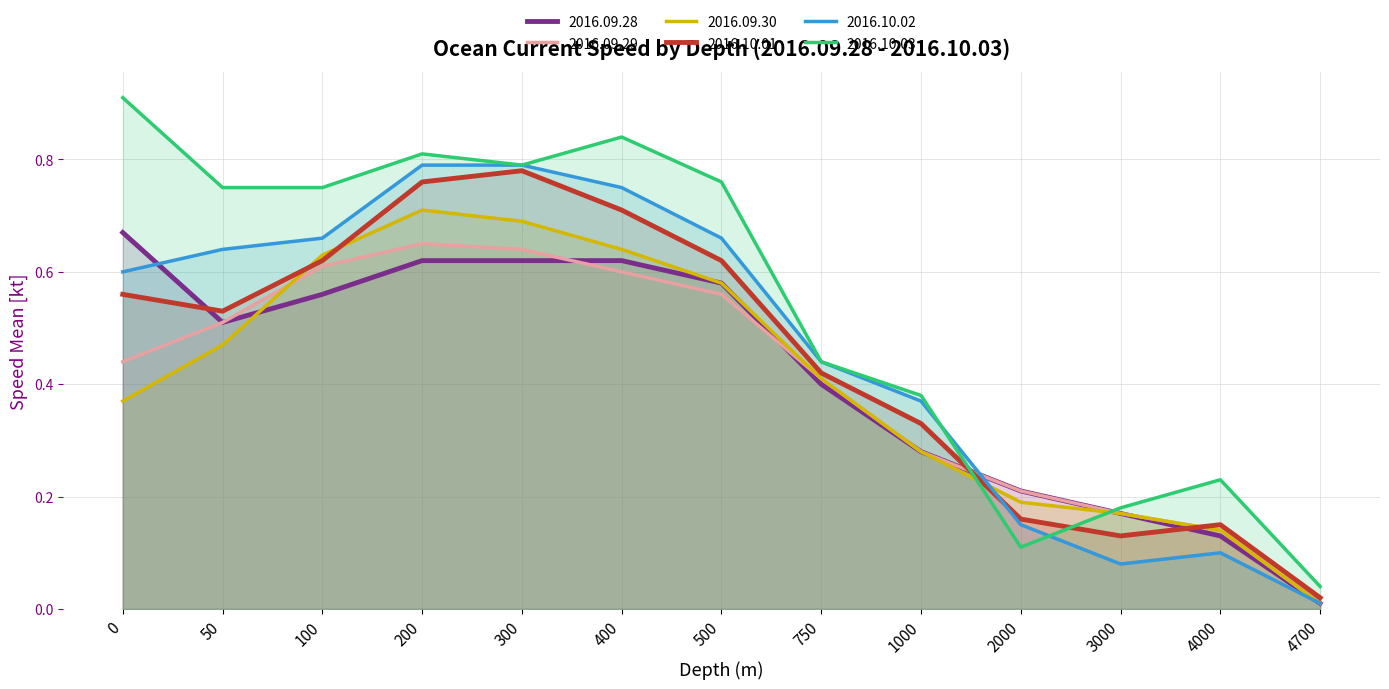

List the series in order of their peak value, lowest first.

2016.09.29, 2016.09.28, 2016.09.30, 2016.10.01, 2016.10.02, 2016.10.03